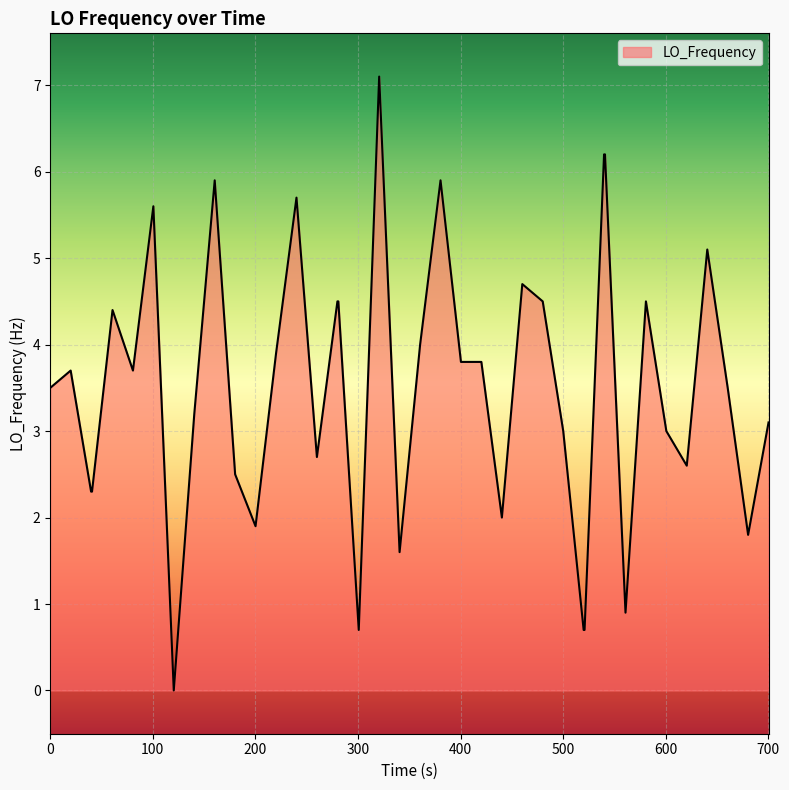

What is the difference between the maximum and minimum values?

7.1